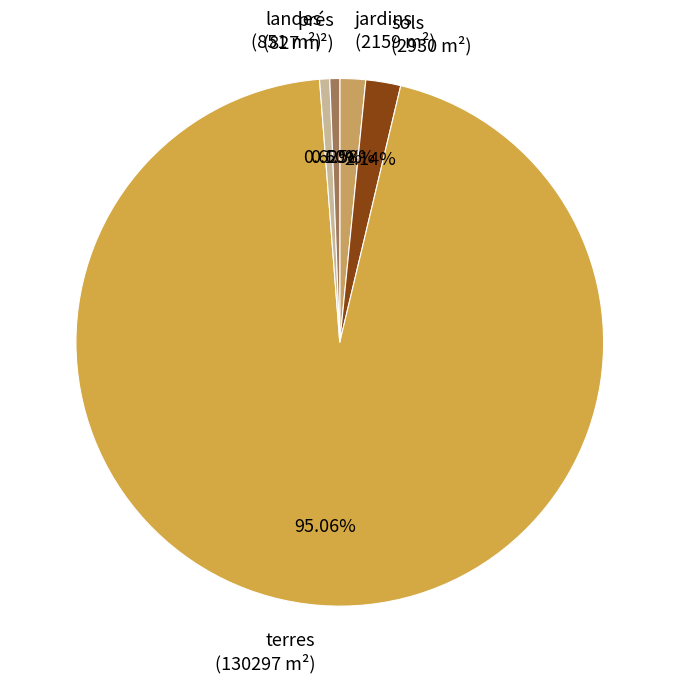

Is there any slice that represents more than half of the pie?

Yes